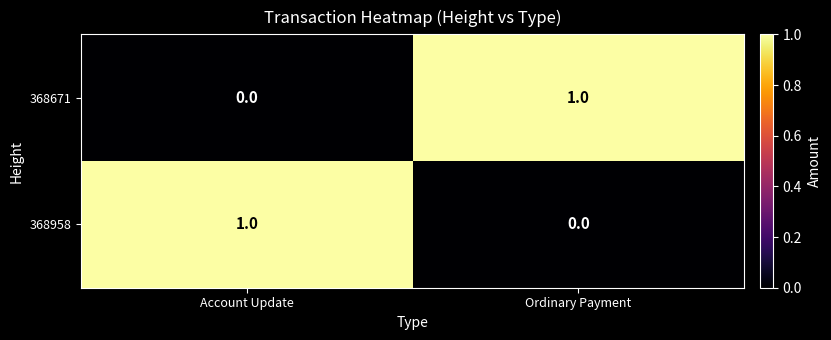

What is the total value across all series at Account Update?

1